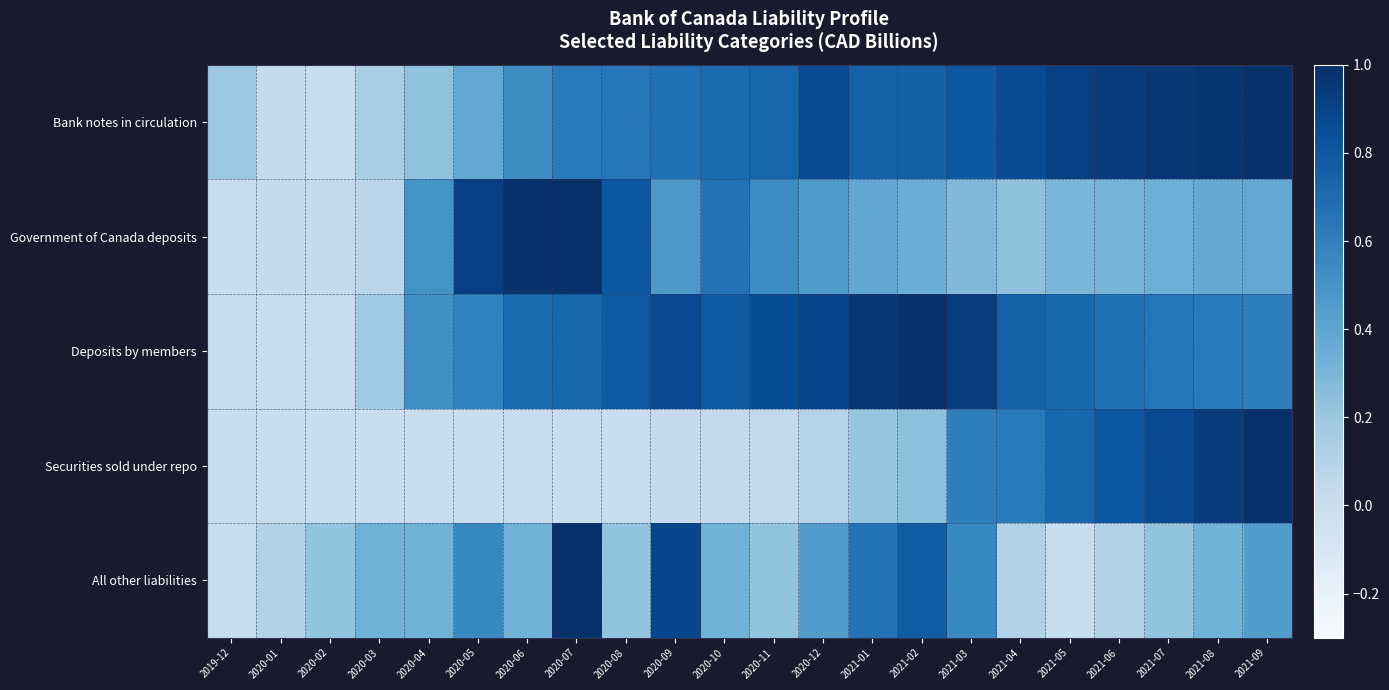

Which category has the lowest value across all series?

2020-02